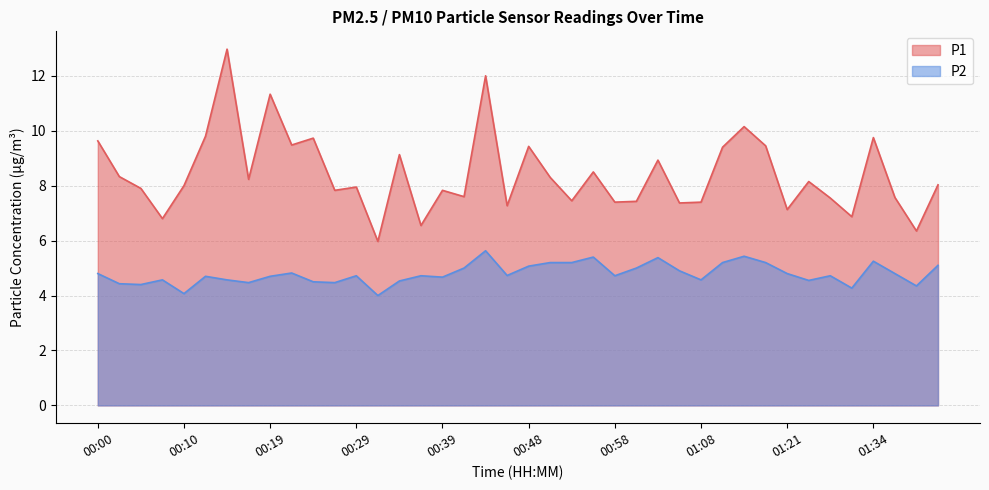

What is the label of the 26th point from the right?

00:34